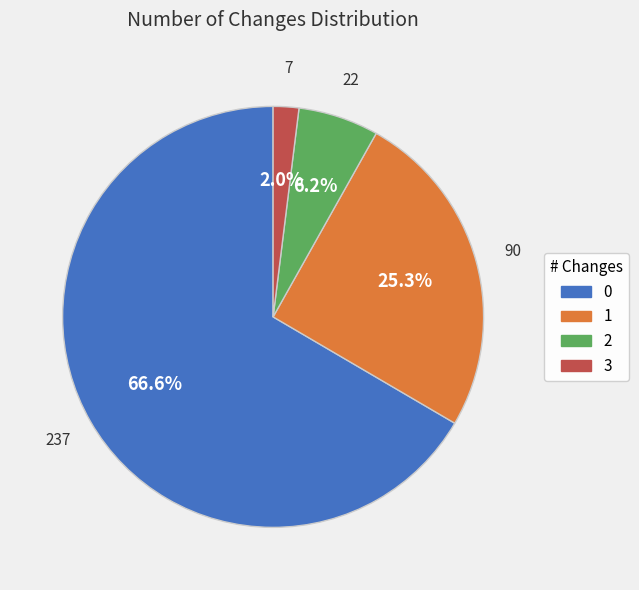

True or false: 1 accounts for 34% of the total.

False